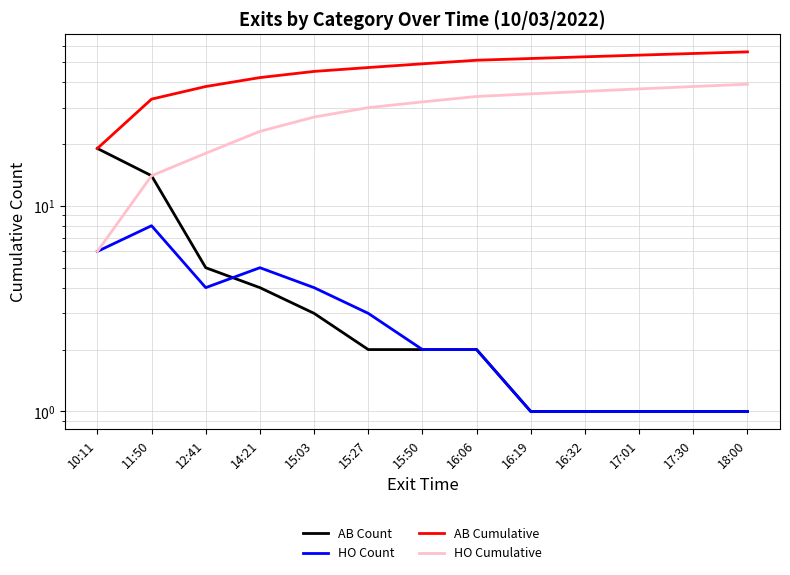

What is the total value across all series at 17:01?

93